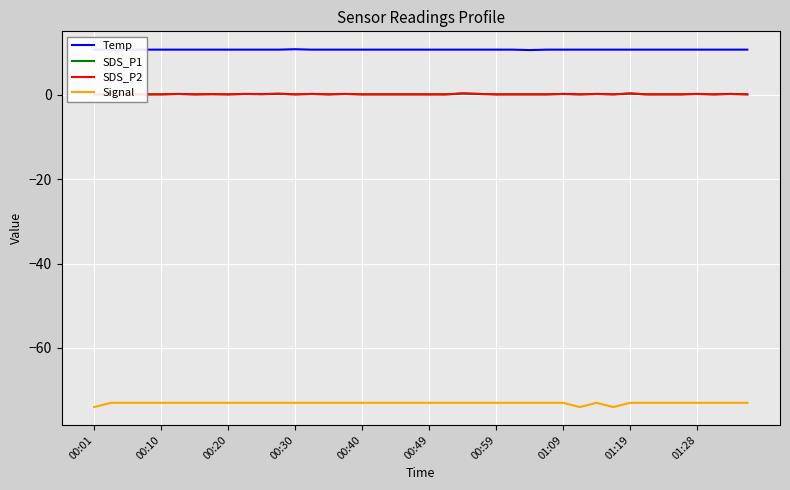

Is this an area chart (filled region under the line)?

No